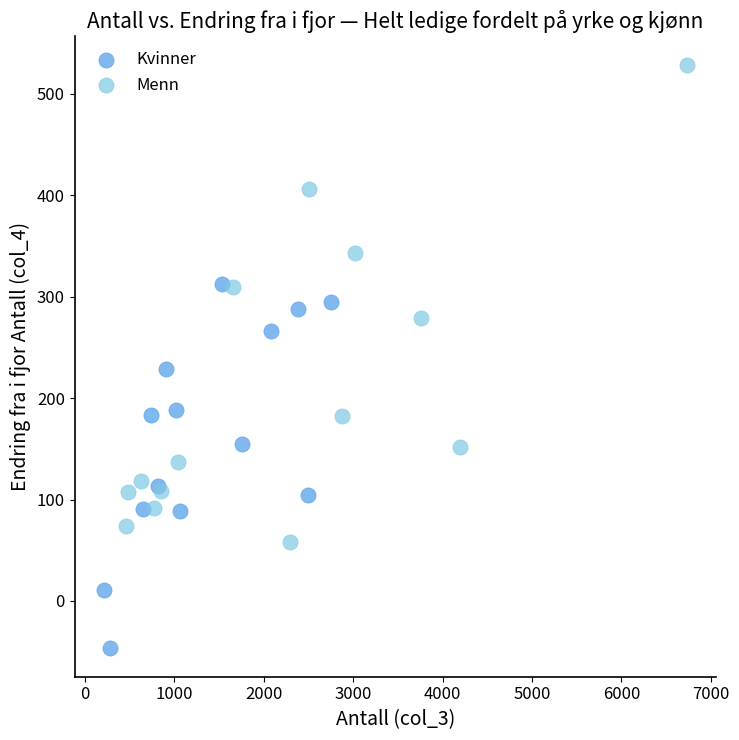

What are all the series names shown in the legend?

Kvinner, Menn